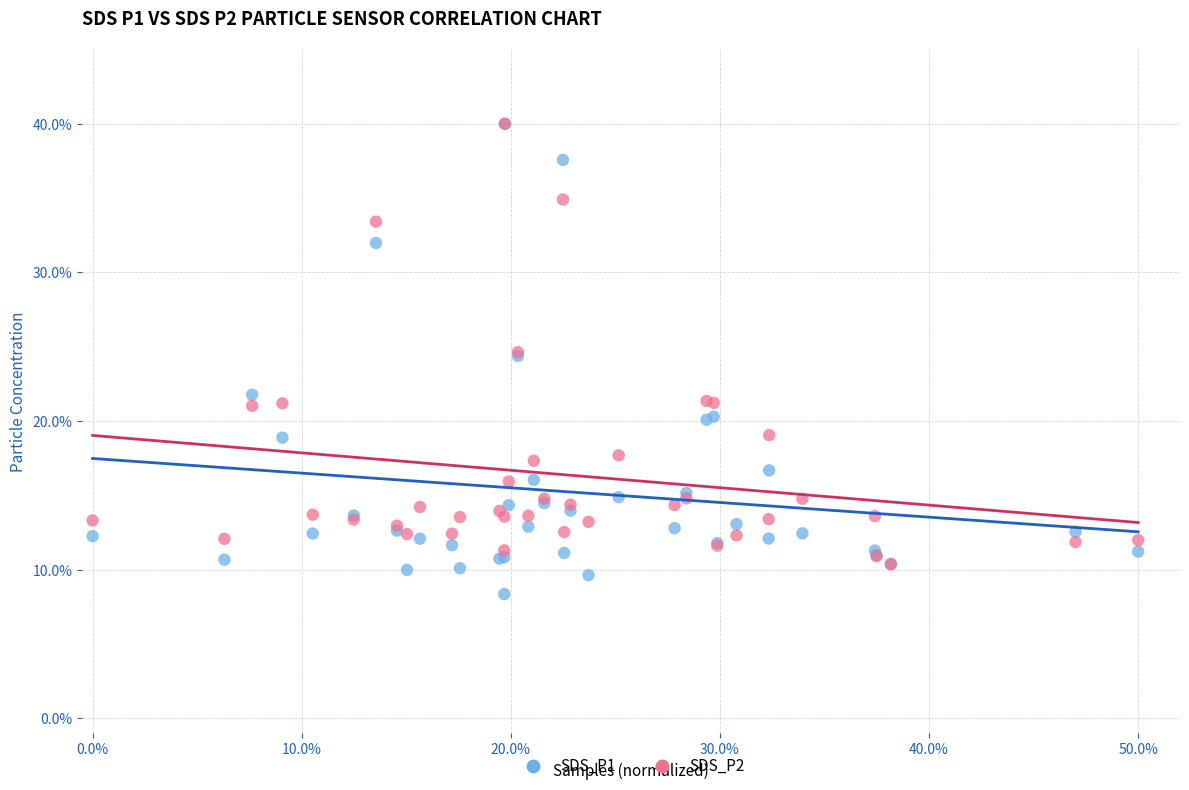

What are all the series names shown in the legend?

SDS_P1, SDS_P2